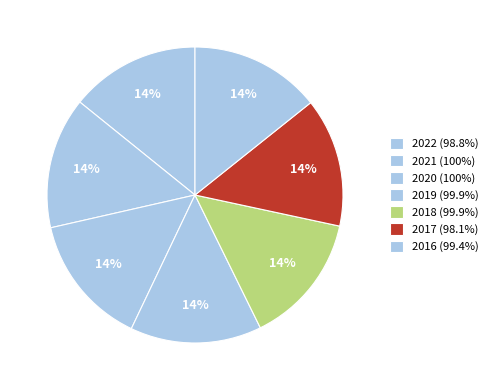

How many slices are in this pie chart?

7